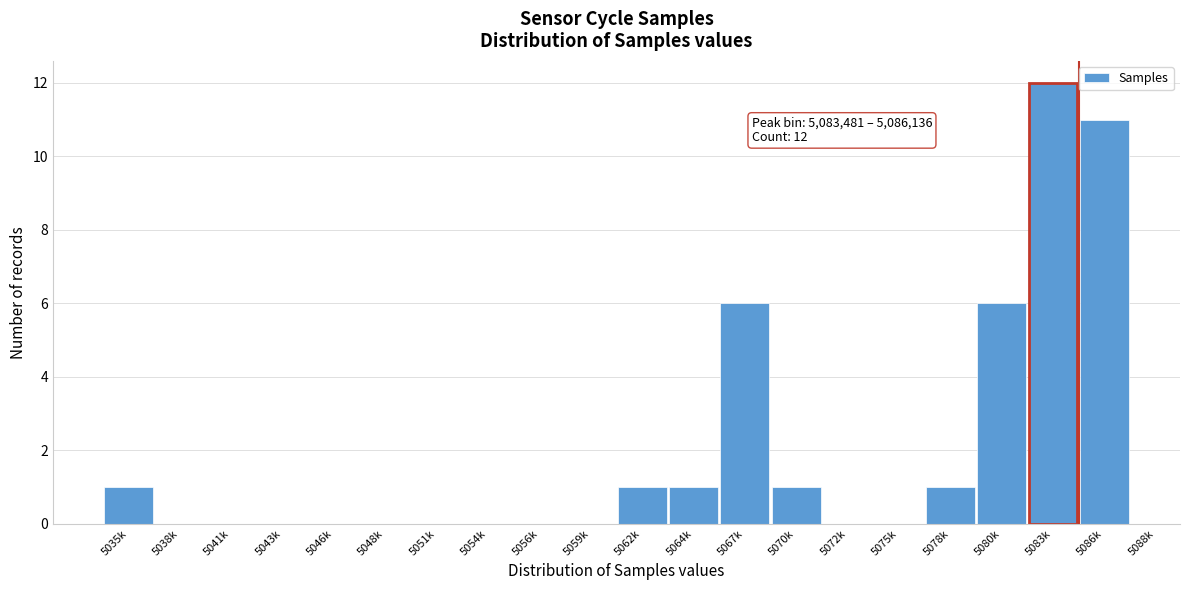

Reading left to right, extract all data points from this chart.

5035k=1	5038k=0	5041k=0	5043k=0	5046k=0	5048k=0	5051k=0	5054k=0	5056k=0	5059k=0	5062k=1	5064k=1	5067k=6	5070k=1	5072k=0	5075k=0	5078k=1	5080k=6	5083k=12	5086k=11